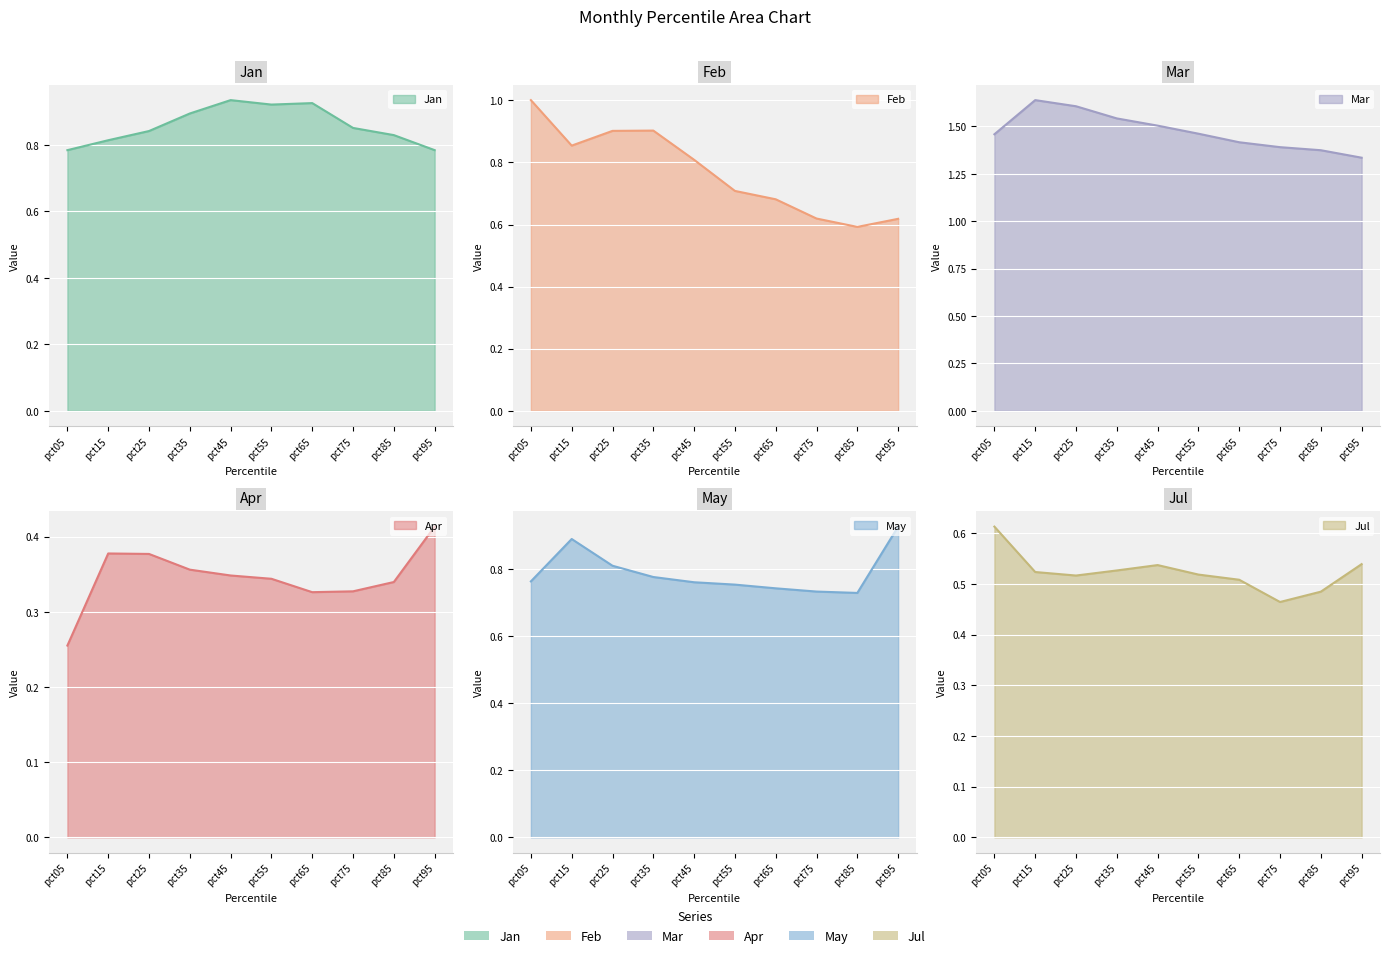

What is the difference between the maximum and minimum values in the Apr series?

0.2